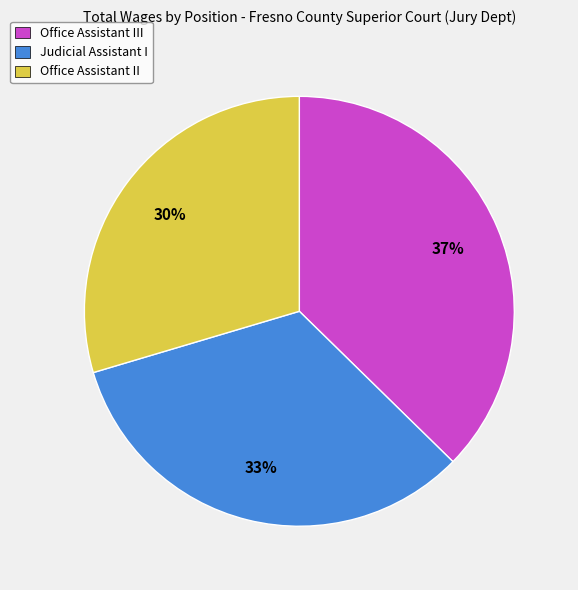

Do Office Assistant II and Judicial Assistant I together represent more than half of the pie?

Yes